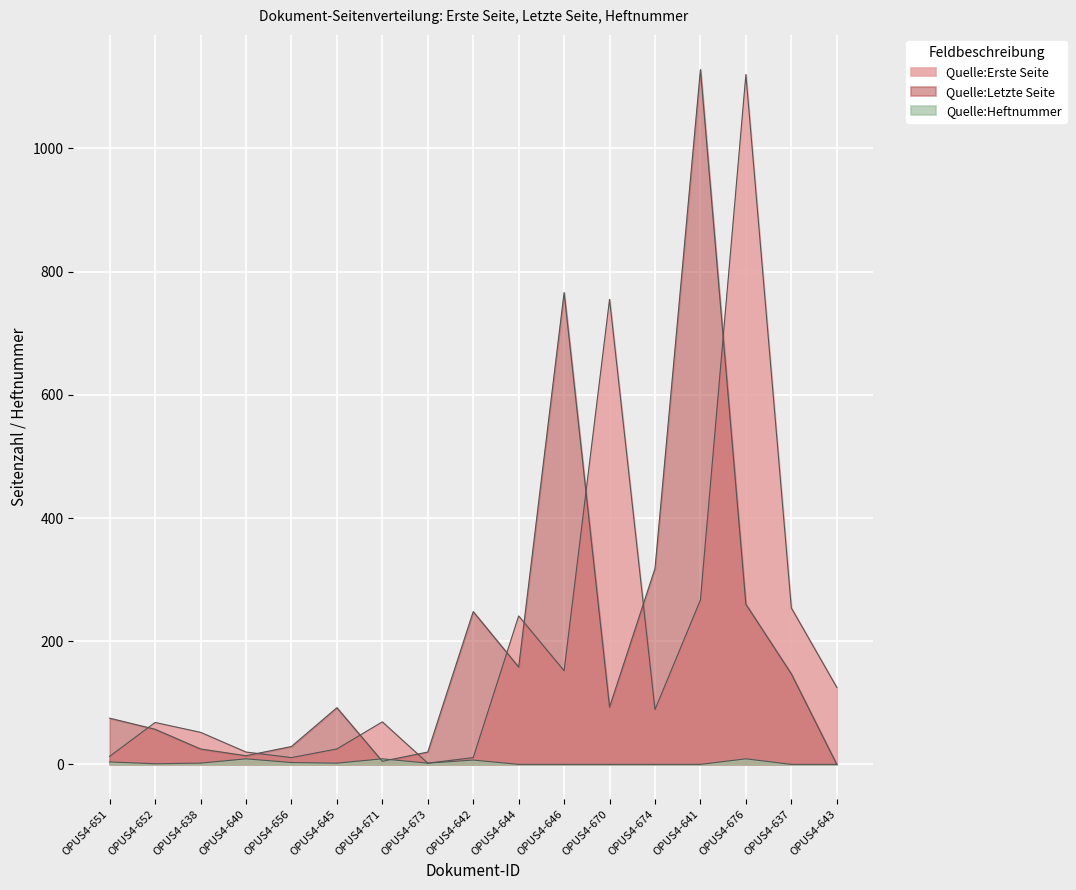

What is the value of the Quelle:Letzte Seite point at the 5th from the left?

29